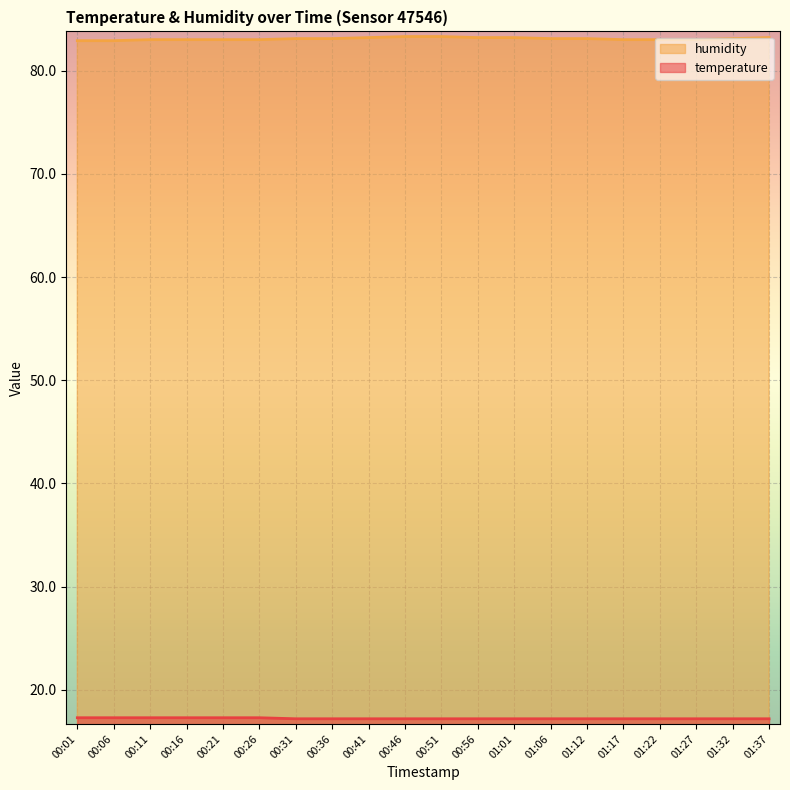

What is the sum of the temperature values at 00:56 and 00:01?

34.5